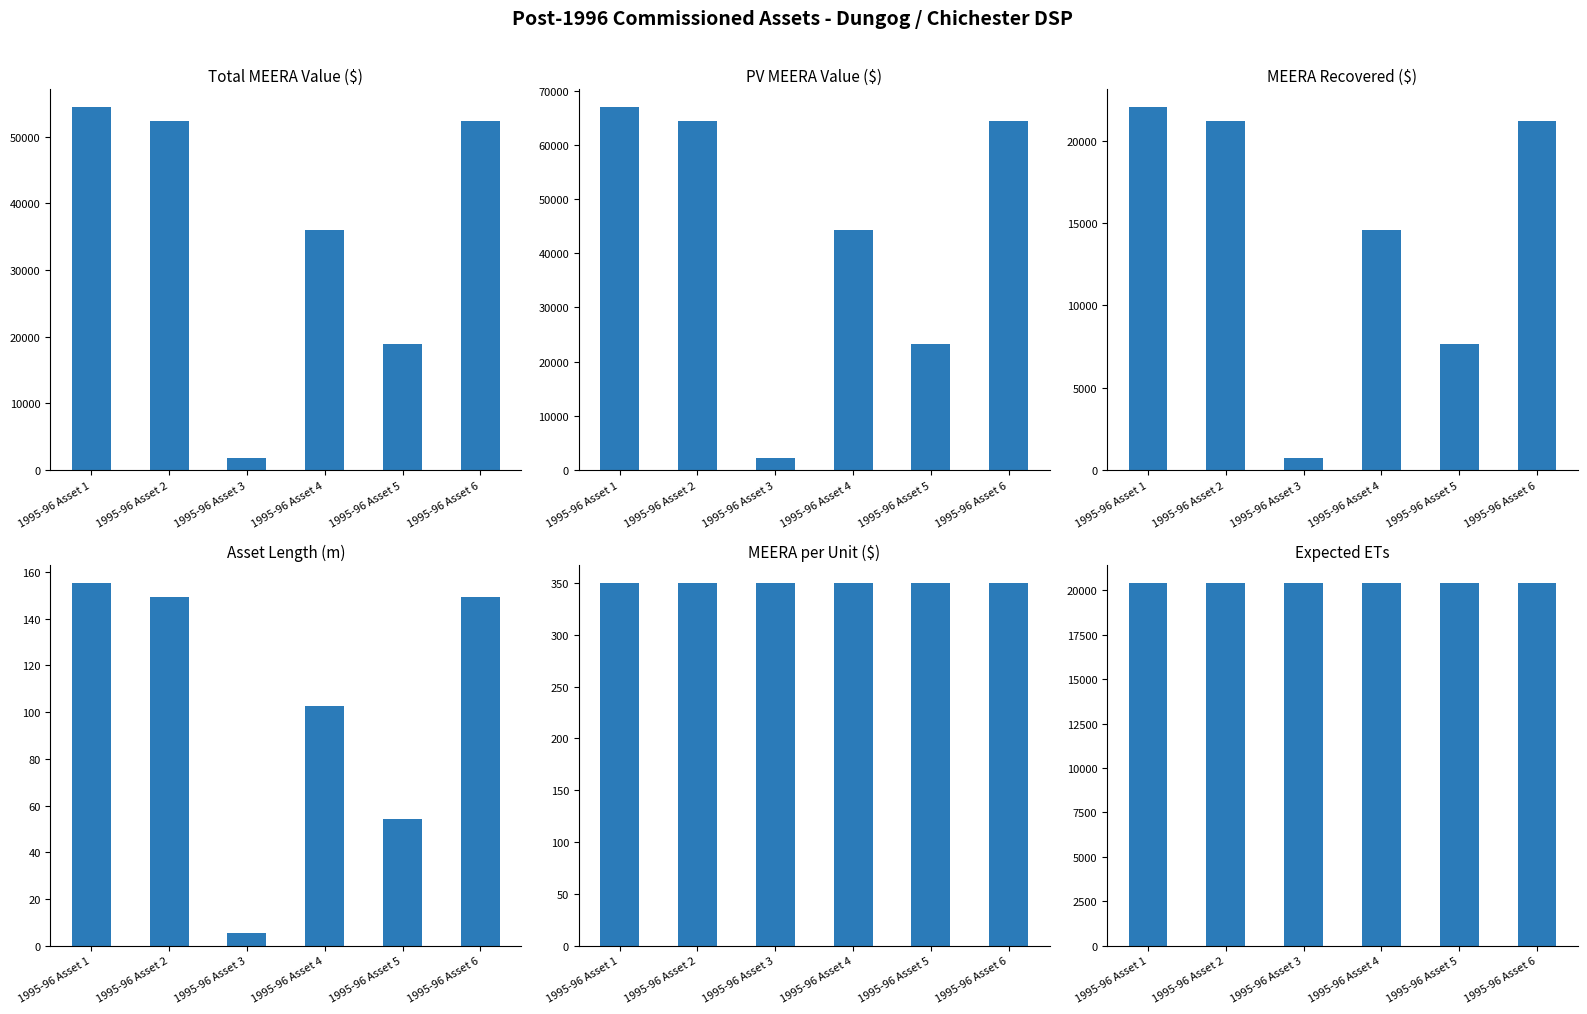

Is the value of MEERA Recovered ($) at 1995-96 Asset 4 greater than the value of Expected ETs at 1995-96 Asset 3?

No